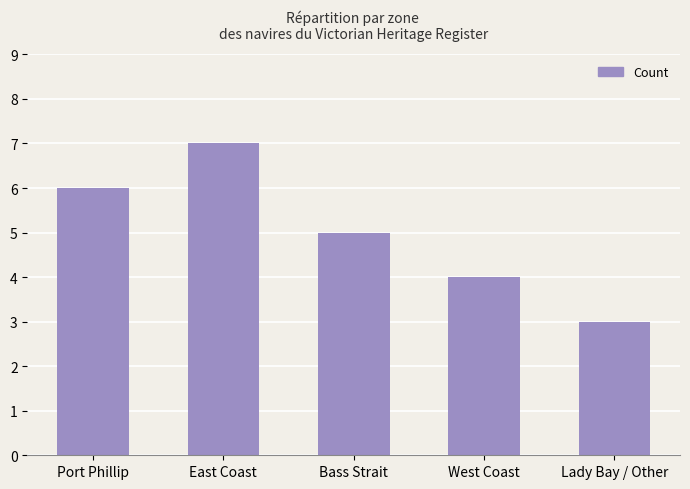

What is the sum of the values at Port Phillip and East Coast?

13